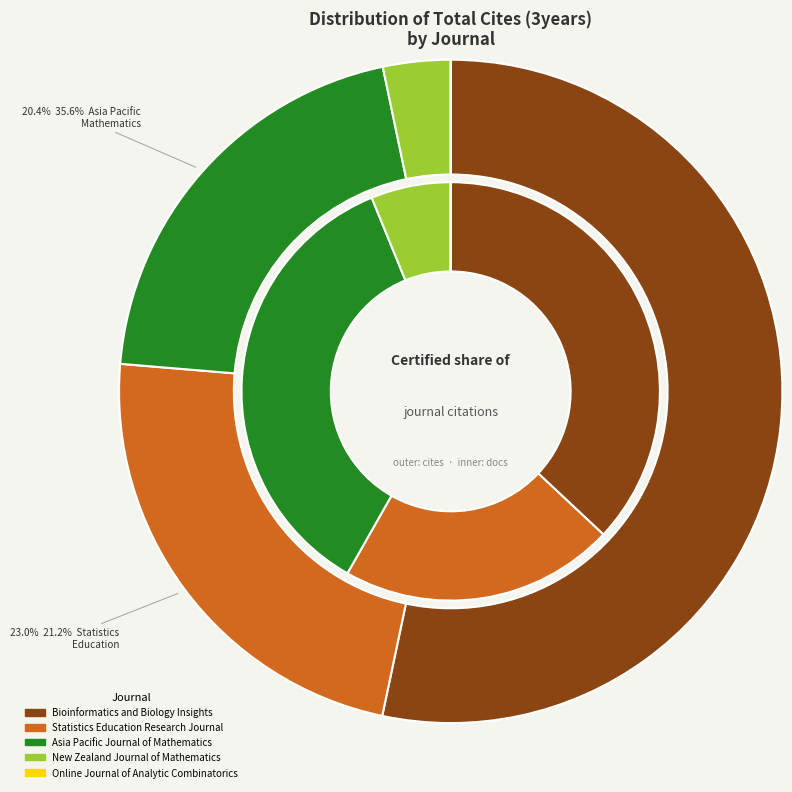

Which series has the largest range (max minus min)?

Total Cites (3years)